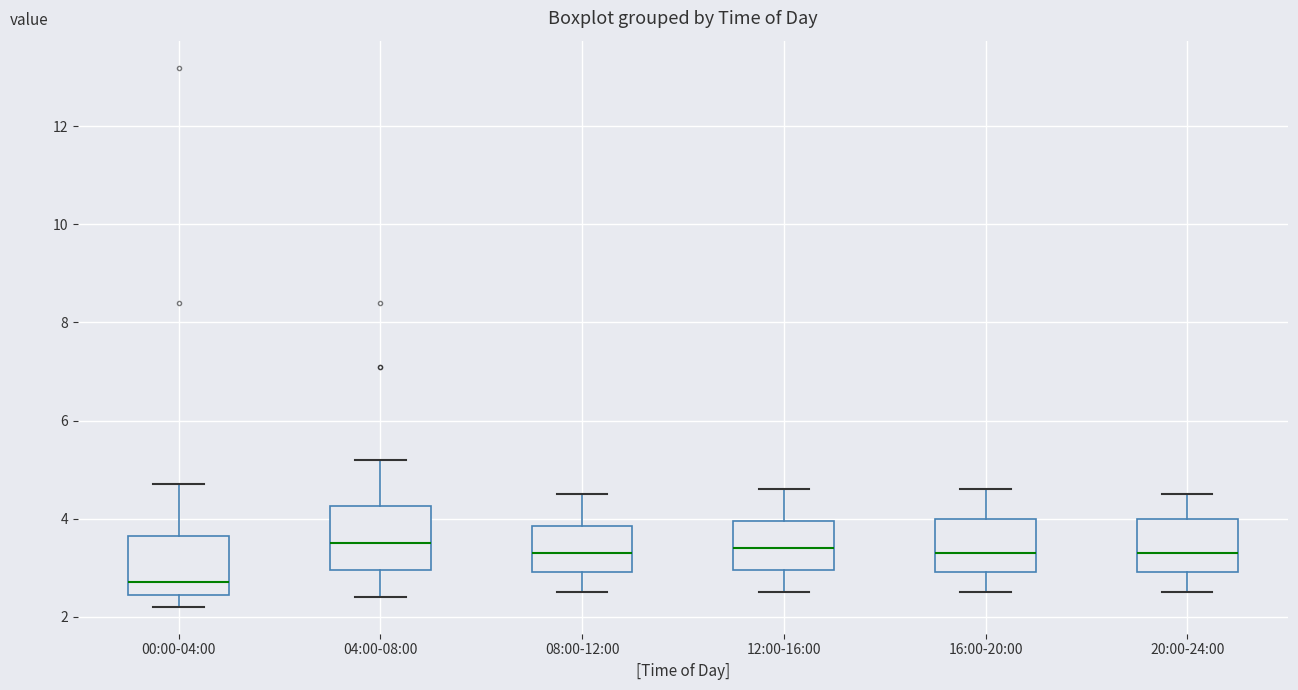

Where does the median line of the box for 12:00-16:00 sit on the y-axis? The values are not printed on the chart, so give them approximately, as read against the axis.

3.4